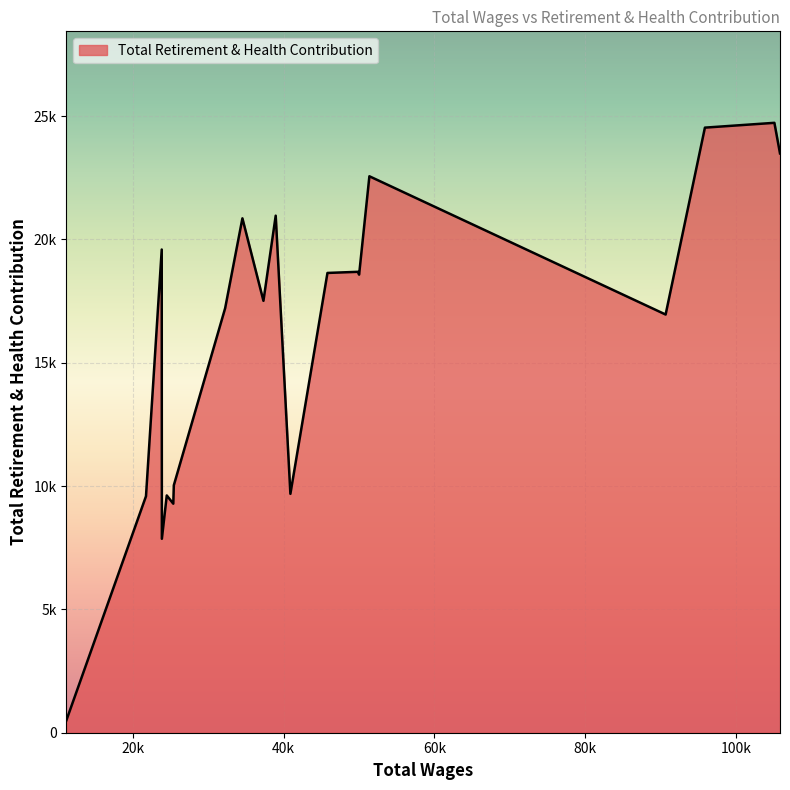

What is the minimum value shown in the chart?

506